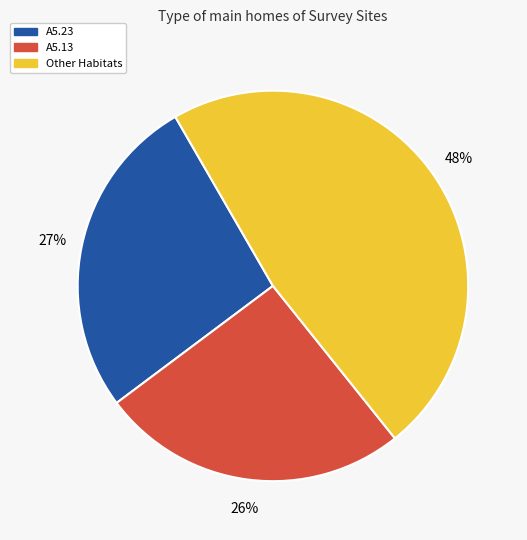

To the nearest percent, what is the average slice percentage?

33%